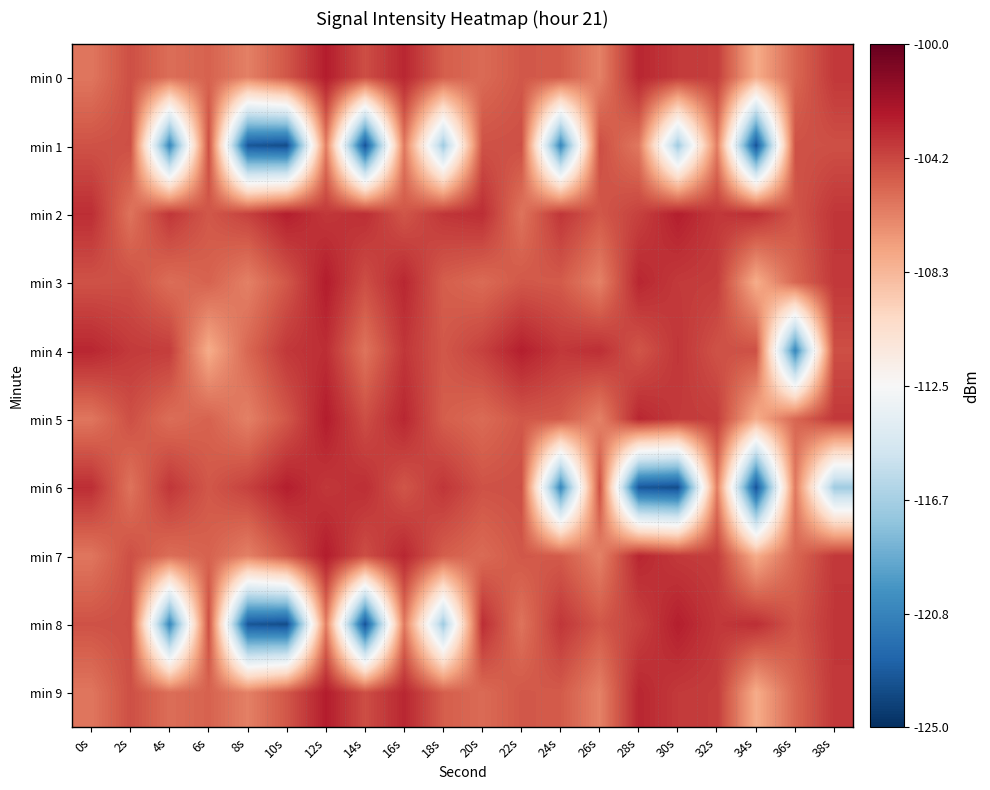

What is the total value across all series at 28s?

-1056.9